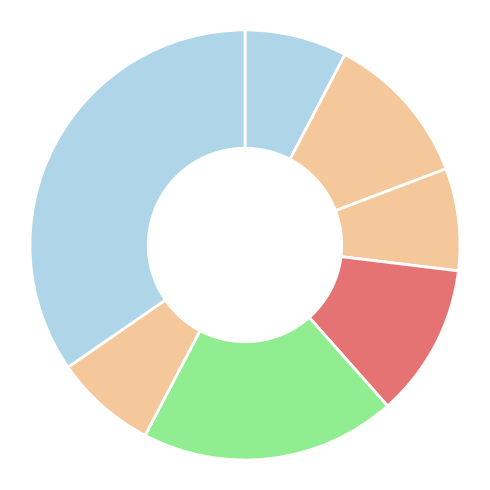

Count the number of slices in the pie.

7